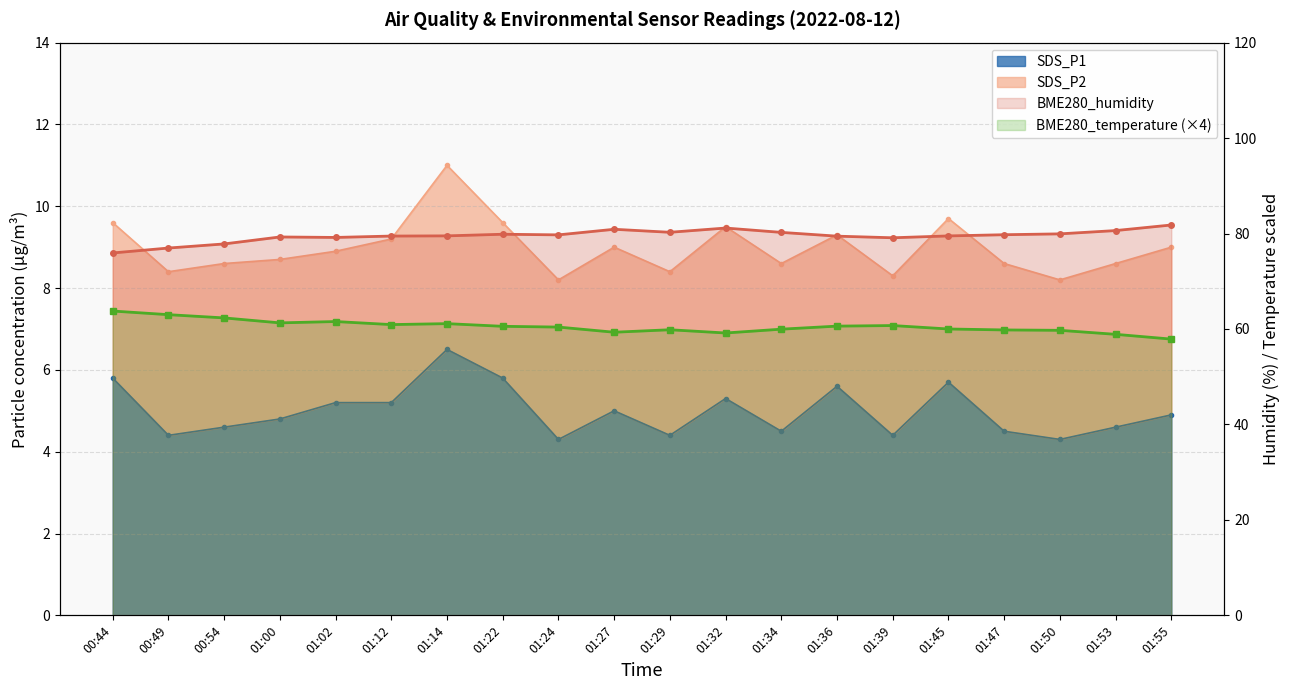

True or false: SDS_P1 and BME280_humidity cross at least once.

False